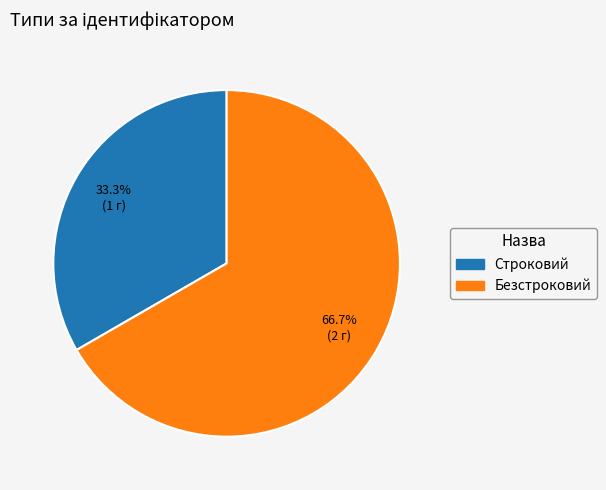

Does any single category account for the majority?

Yes